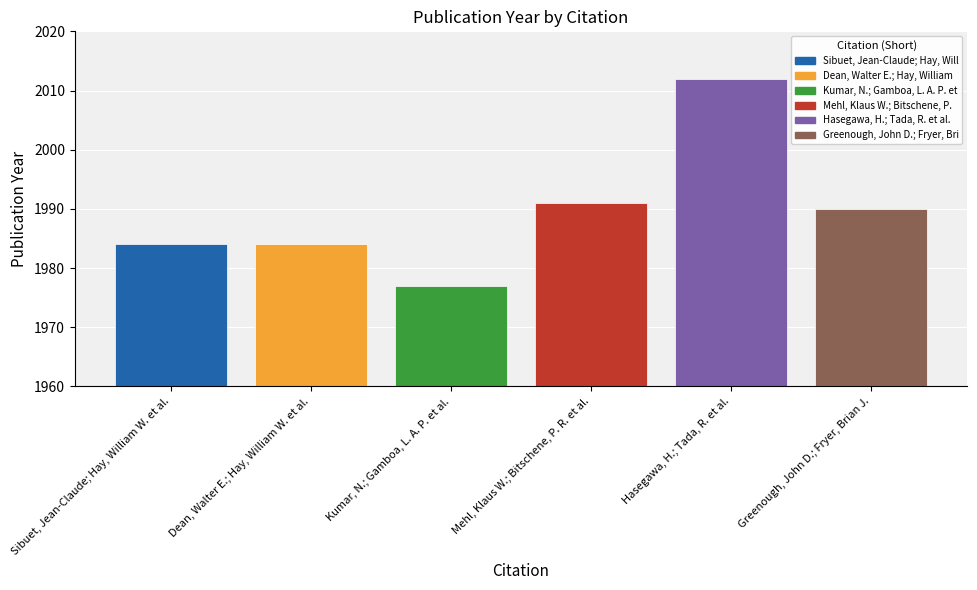

Reading left to right, what are all the values shown in this chart?

1984	1984	1977	1991	2012	1990